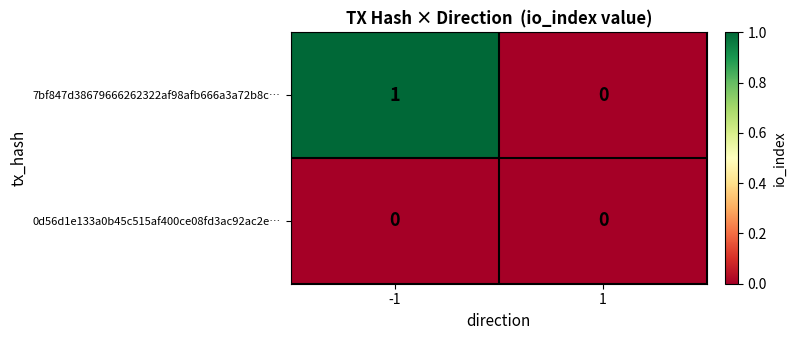

Count the number of categories in the chart.

2